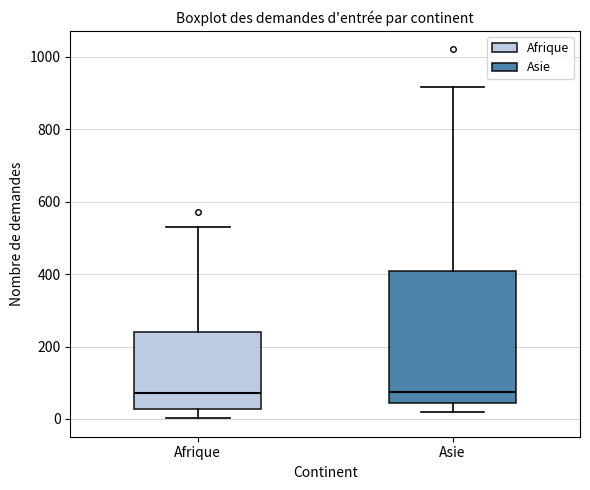

Reading left to right, transcribe this box plot: for each box, give where its median line is, the range the box spans, and where its two whiskers end, as read against the y-axis. The values are not printed on the chart, so give them approximately, as read against the axis.

Afrique: median 80, box 20 to 240, whiskers 0 to 540
Asie: median 80, box 40 to 400, whiskers 20 to 920